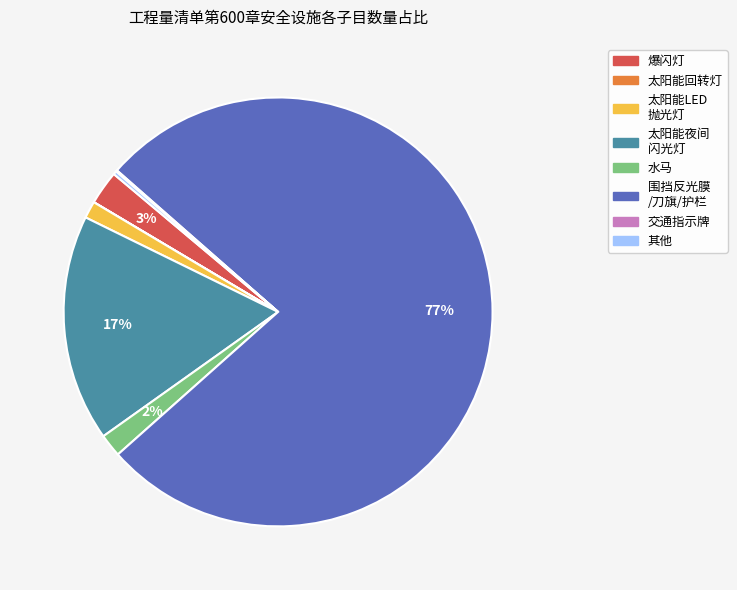

Does any single category account for the majority?

Yes